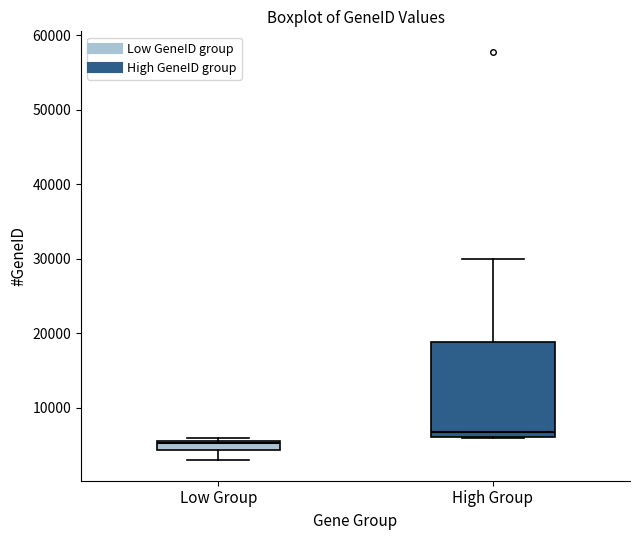

Which box has the highest median line?

High Group